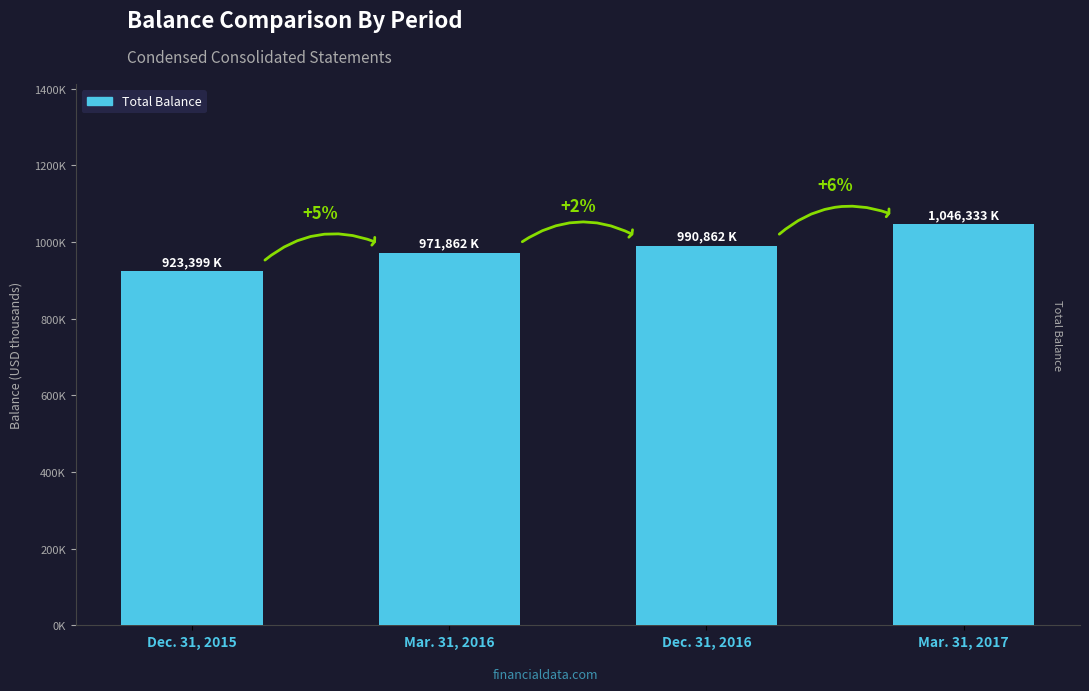

Reading left to right, what are all the values shown in this chart?

Dec. 31, 2015=923399	Mar. 31, 2016=971862	Dec. 31, 2016=990862	Mar. 31, 2017=1046333